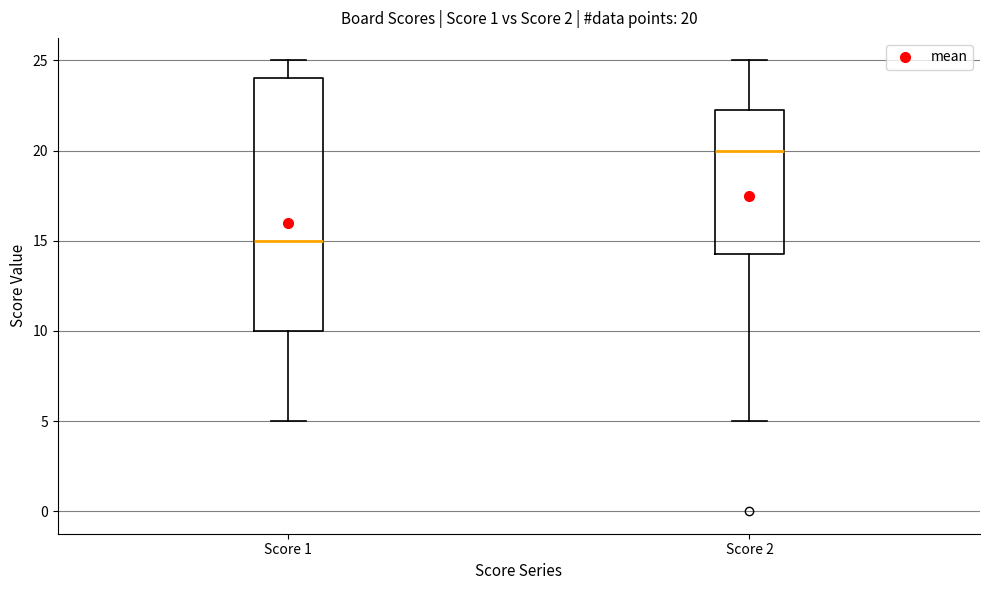

Which box is the tallest, from its lower edge to its upper edge?

Score 1